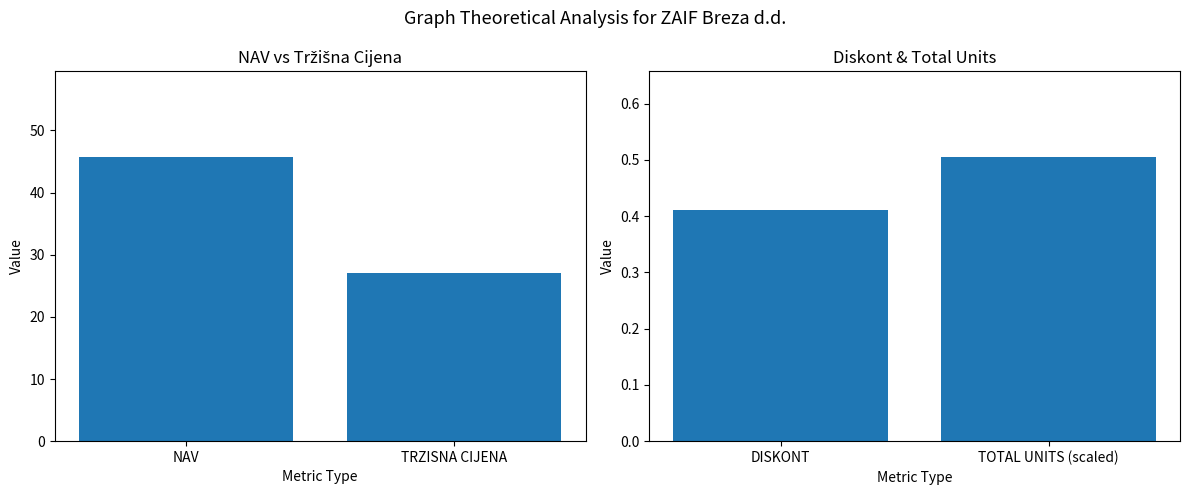

Rank the series by their maximum value, from lowest to highest.

DISKONT & TOTAL UNITS (M), NAV & TRZISNA CIJENA